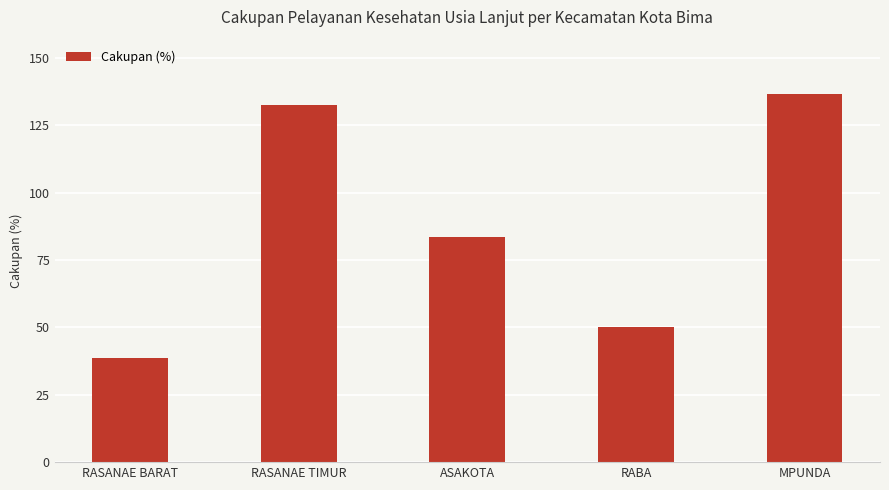

What is the change in value from RASANAE TIMUR to ASAKOTA?

-49.1